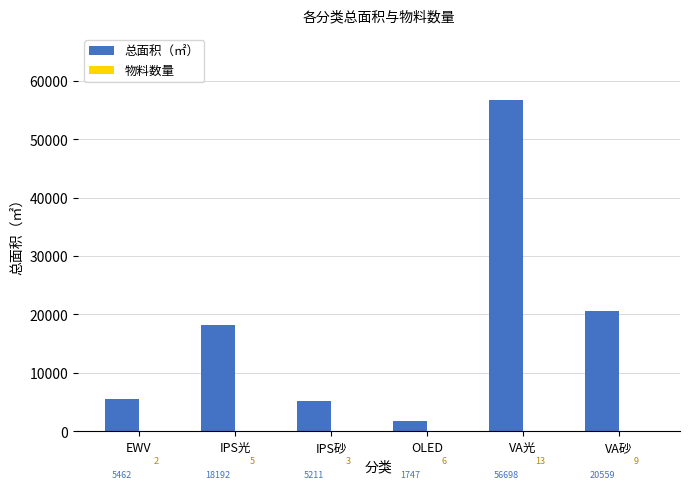

True or false: 总面积（㎡） has a value of 56697.7 at VA光.

True